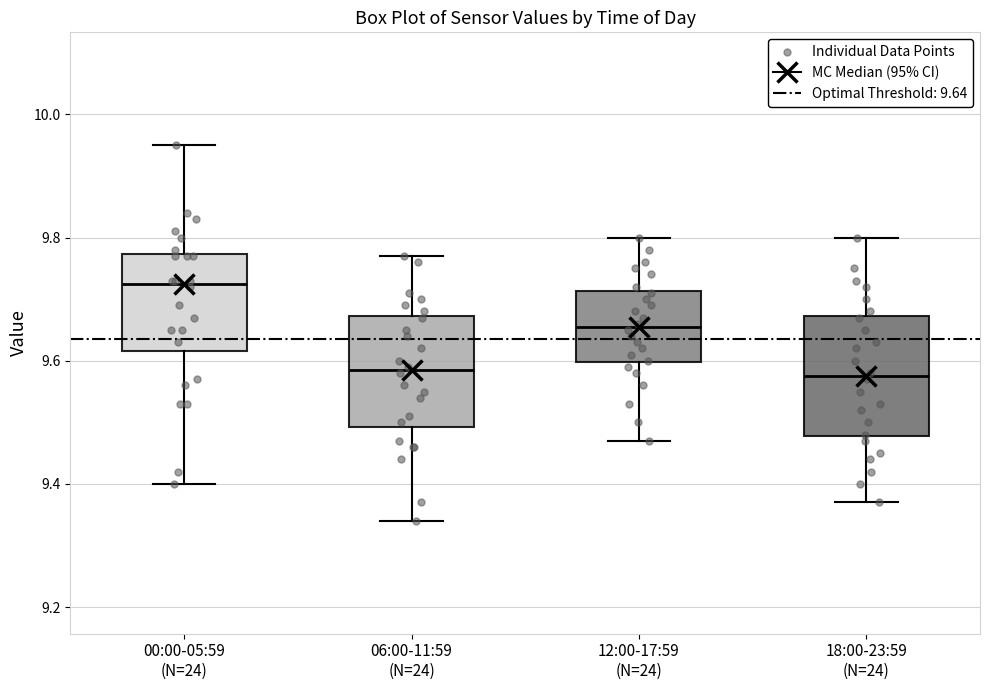

Reading left to right, read every box against the y-axis: the position of its median line, the range the box covers, and the ends of its whiskers. The values are not printed on the chart, so give them approximately, as read against the axis.

00:00-05:59 (N=24): median 9.72, box 9.62 to 9.78, whiskers 9.40 to 9.96
06:00-11:59 (N=24): median 9.58, box 9.50 to 9.68, whiskers 9.34 to 9.78
12:00-17:59 (N=24): median 9.66, box 9.60 to 9.72, whiskers 9.48 to 9.80
18:00-23:59 (N=24): median 9.58, box 9.48 to 9.68, whiskers 9.38 to 9.80